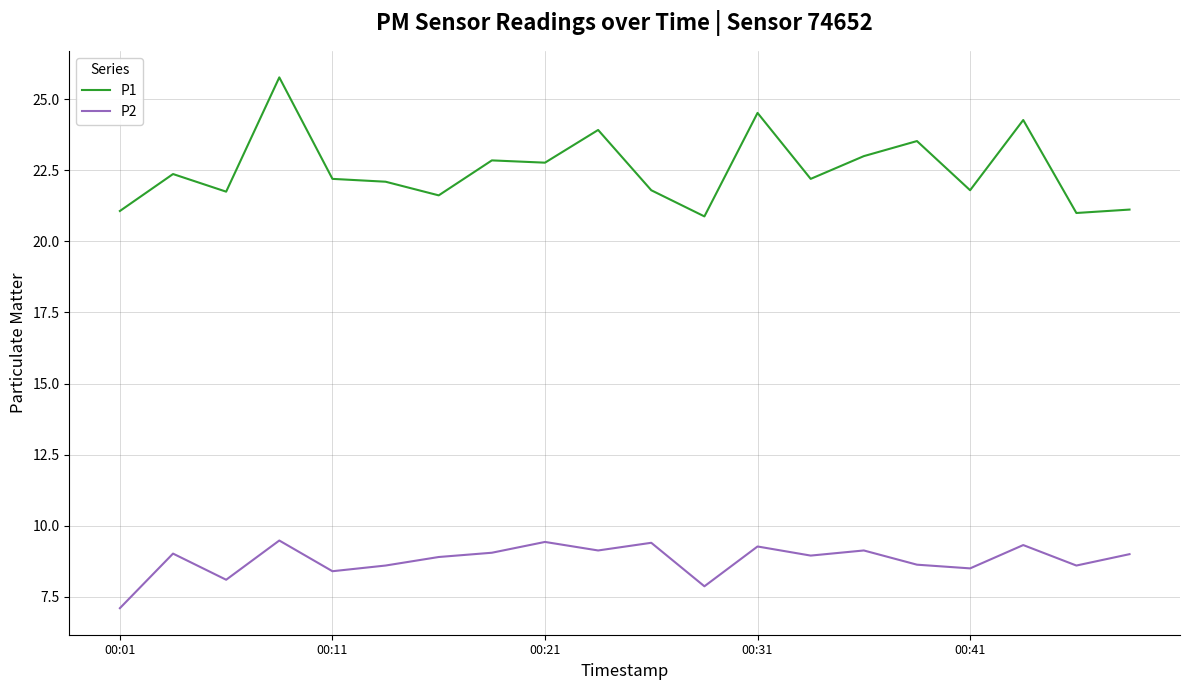

What is the minimum value for P1?

20.9